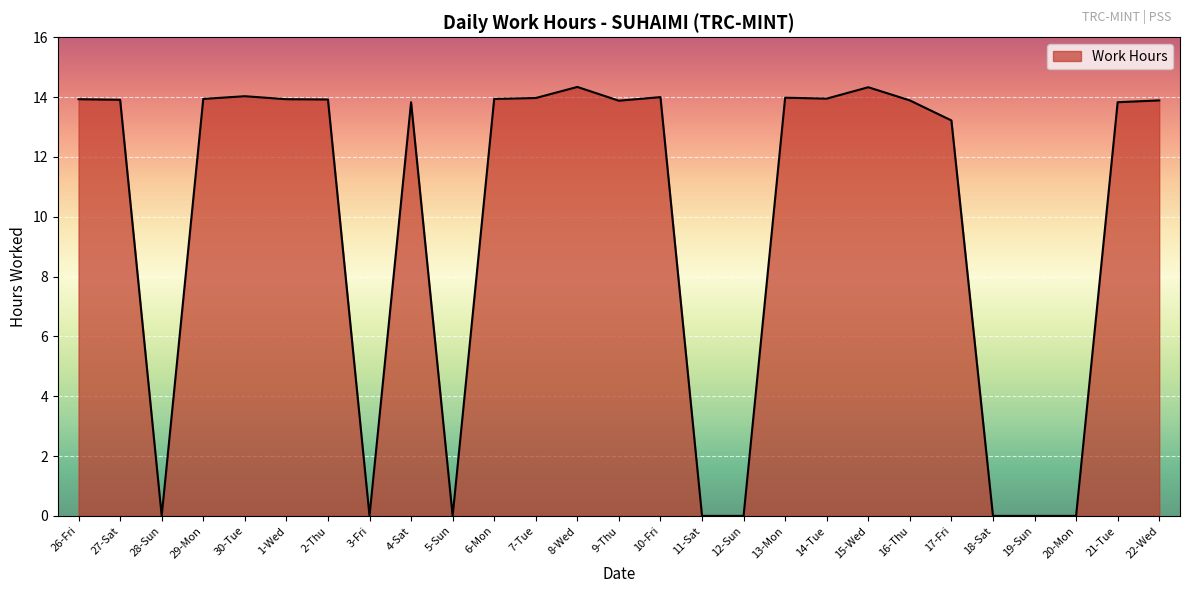

What is the difference between the maximum and minimum values?

14.3